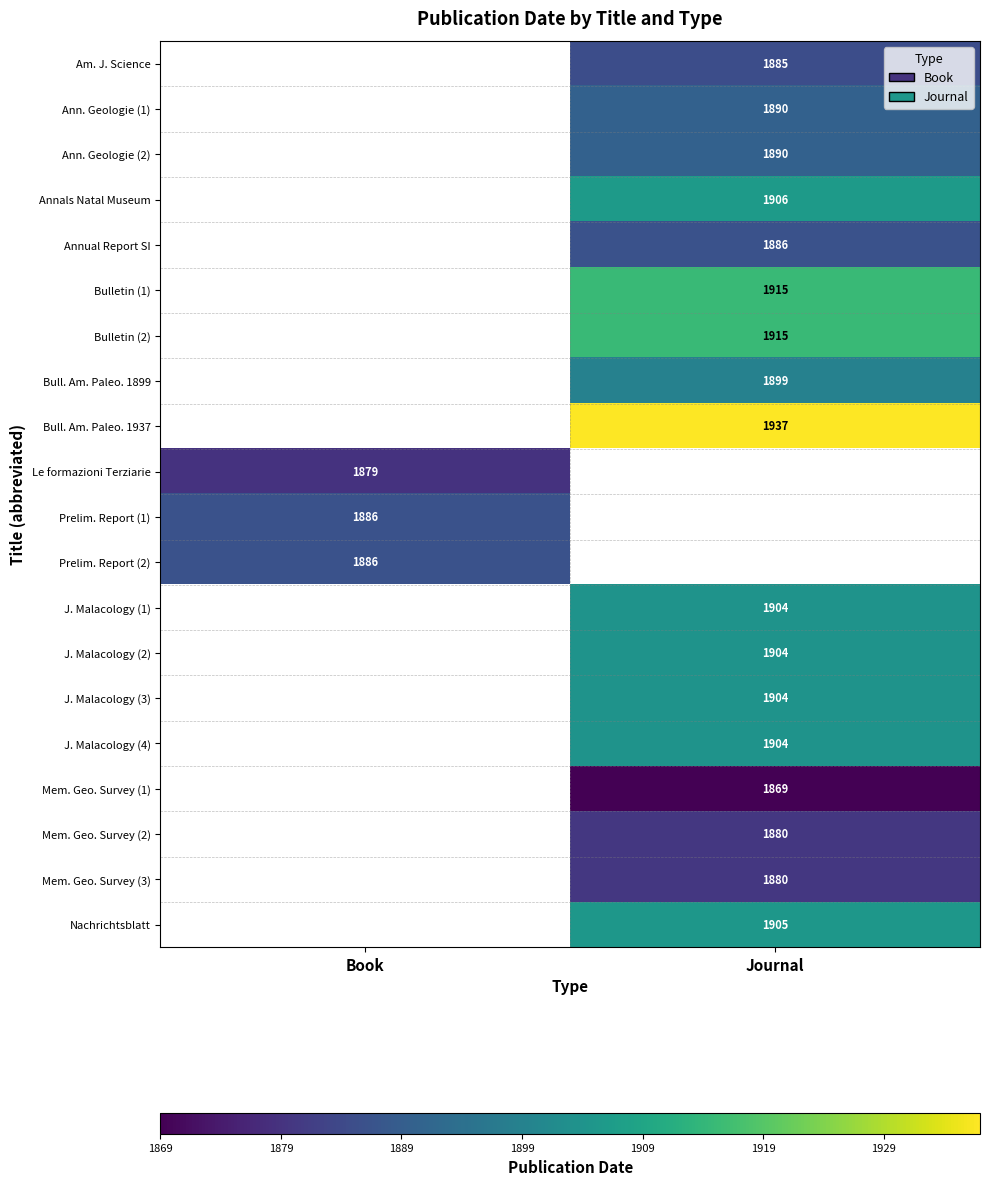

The value of Prelim. Report (1) at Book is 3291.6. True or false?

False